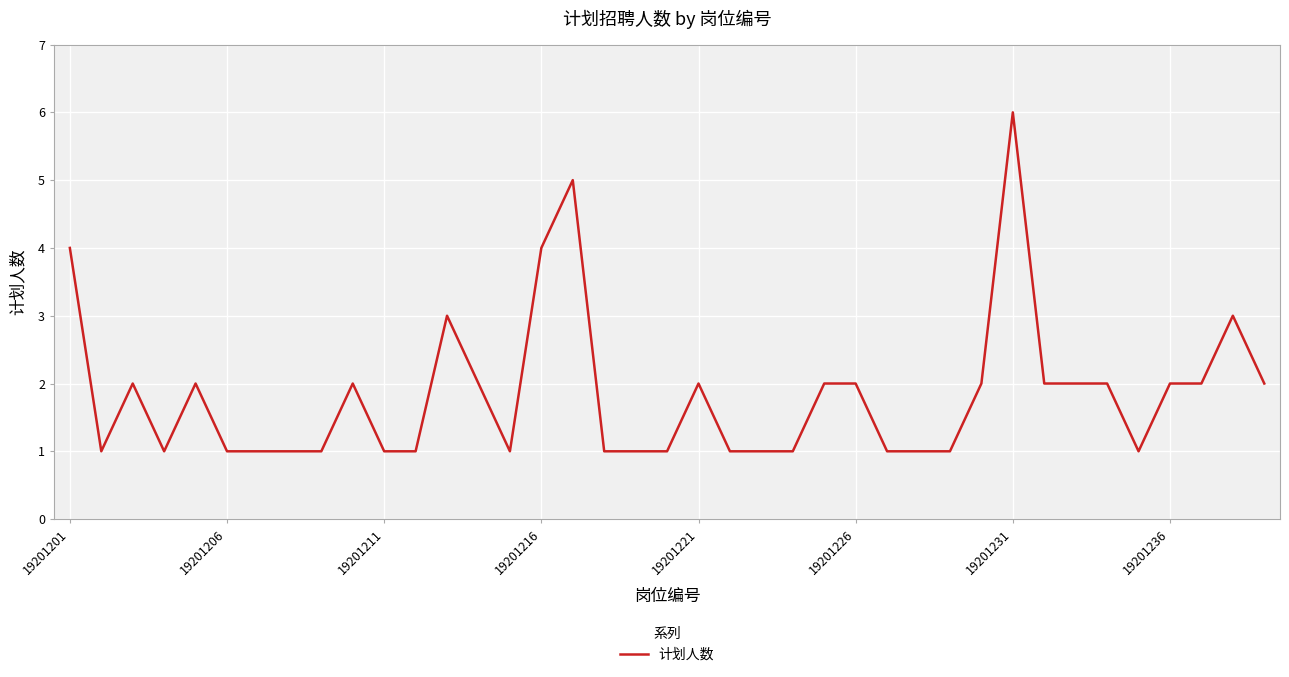

What is the greatest value displayed?

6